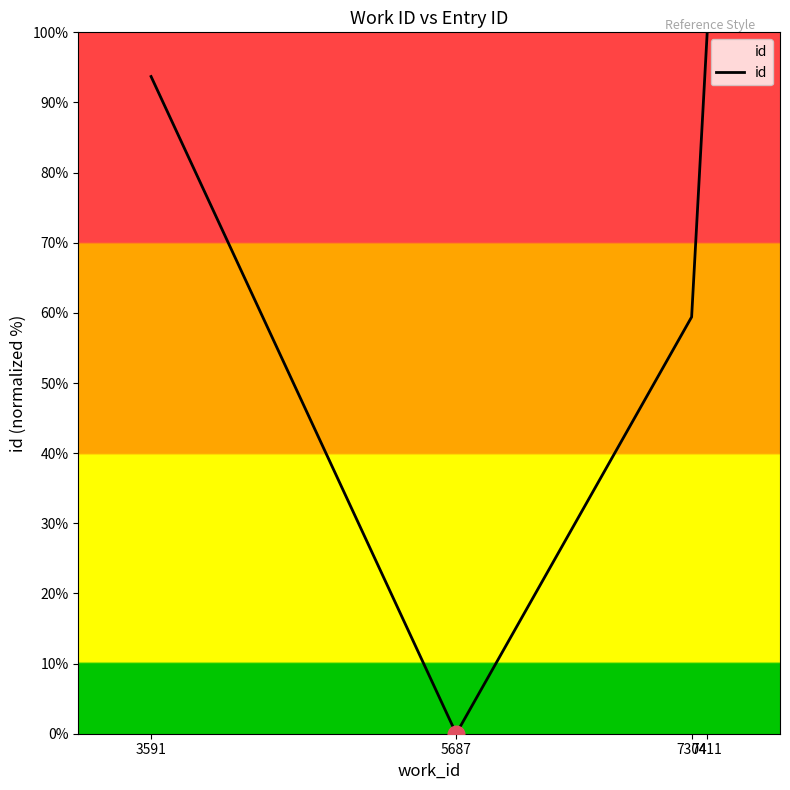

Which label corresponds to the largest value in the chart?

7411